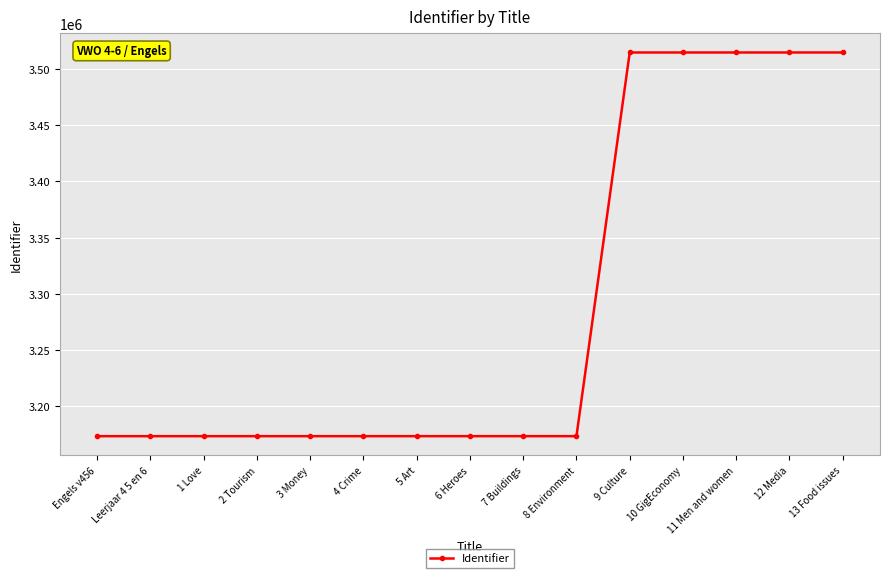

What is the minimum value shown in the chart?

3173429